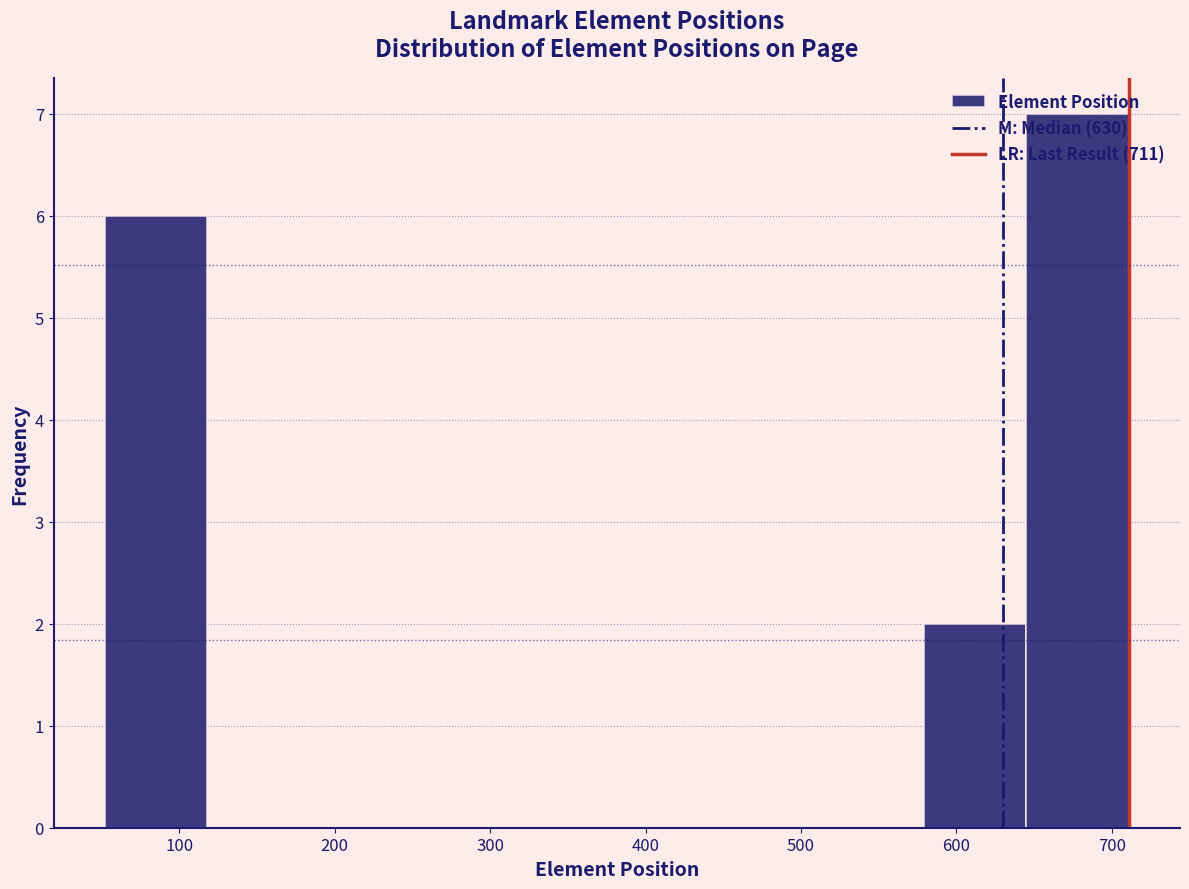

How tall is the bar that spans 50 to 120 on the x-axis? Neither the bar edges nor the heights are printed on the chart, so give them approximately, as read against the axes.

6